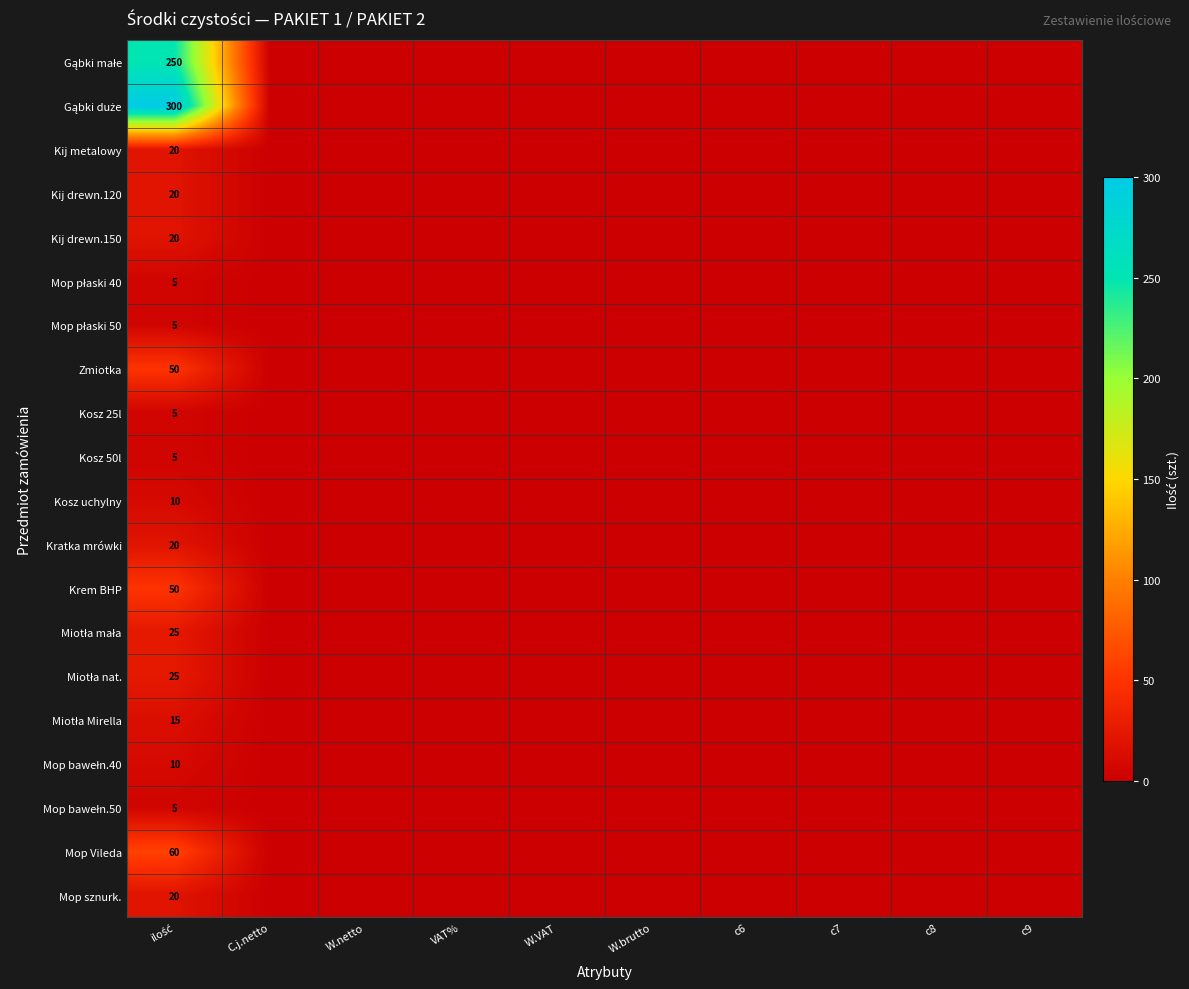

Is the value of Miotła nat. at c6 greater than the value of Mop płaski 50 at W.brutto?

No